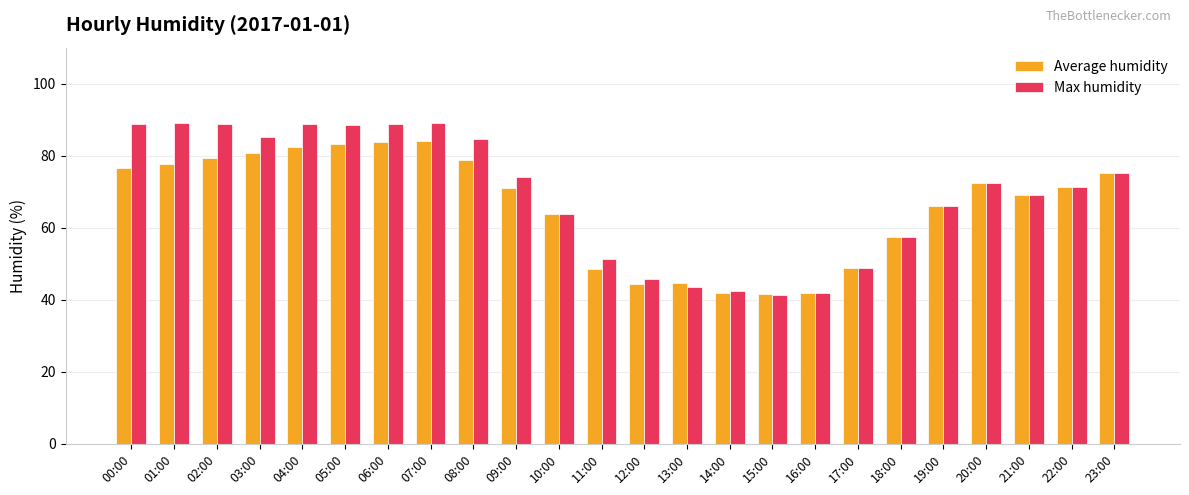

The Max humidity series shows 89.2 at 07:00. True or false?

True